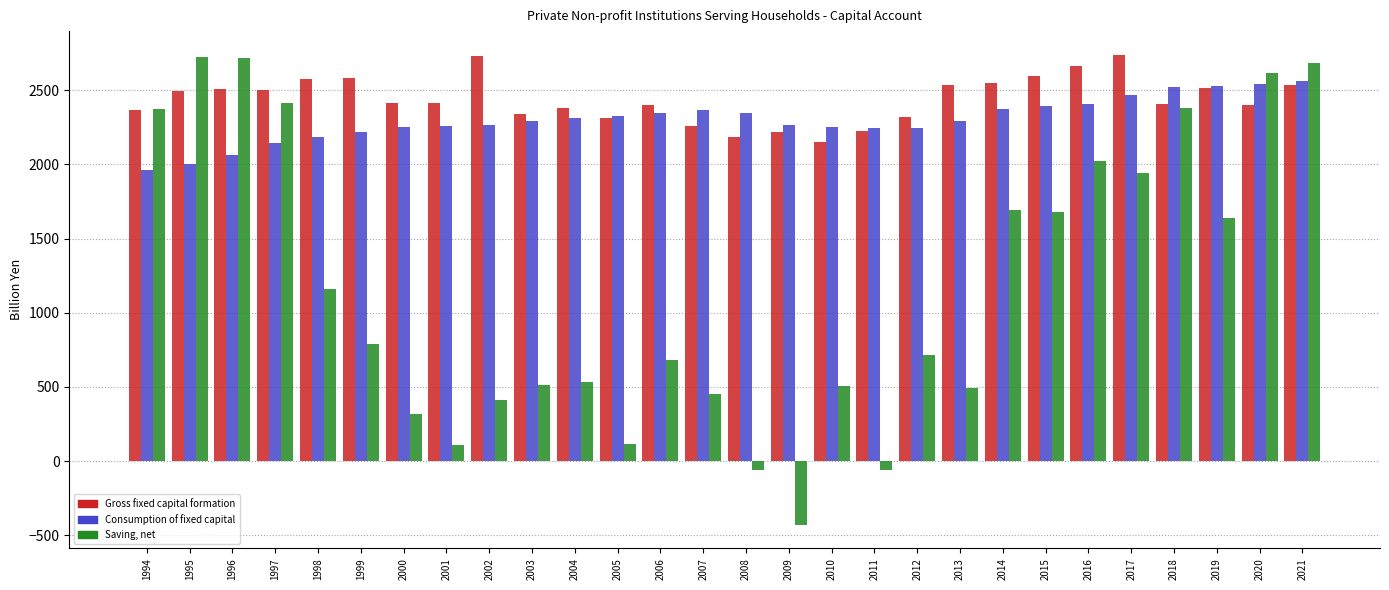

What is the spread (max minus min) of values at 2015?

921.9